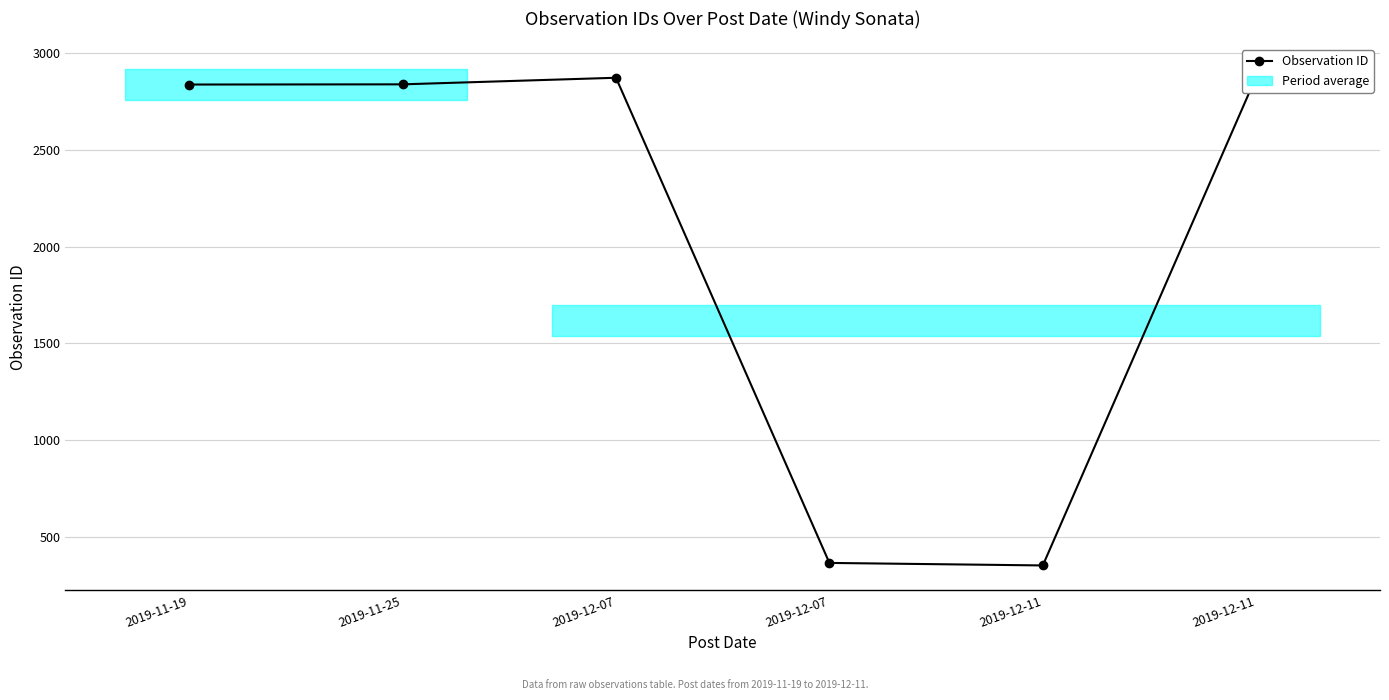

What is the ratio of the value at 2019-12-07 to the value at 2019-12-11?

8.1